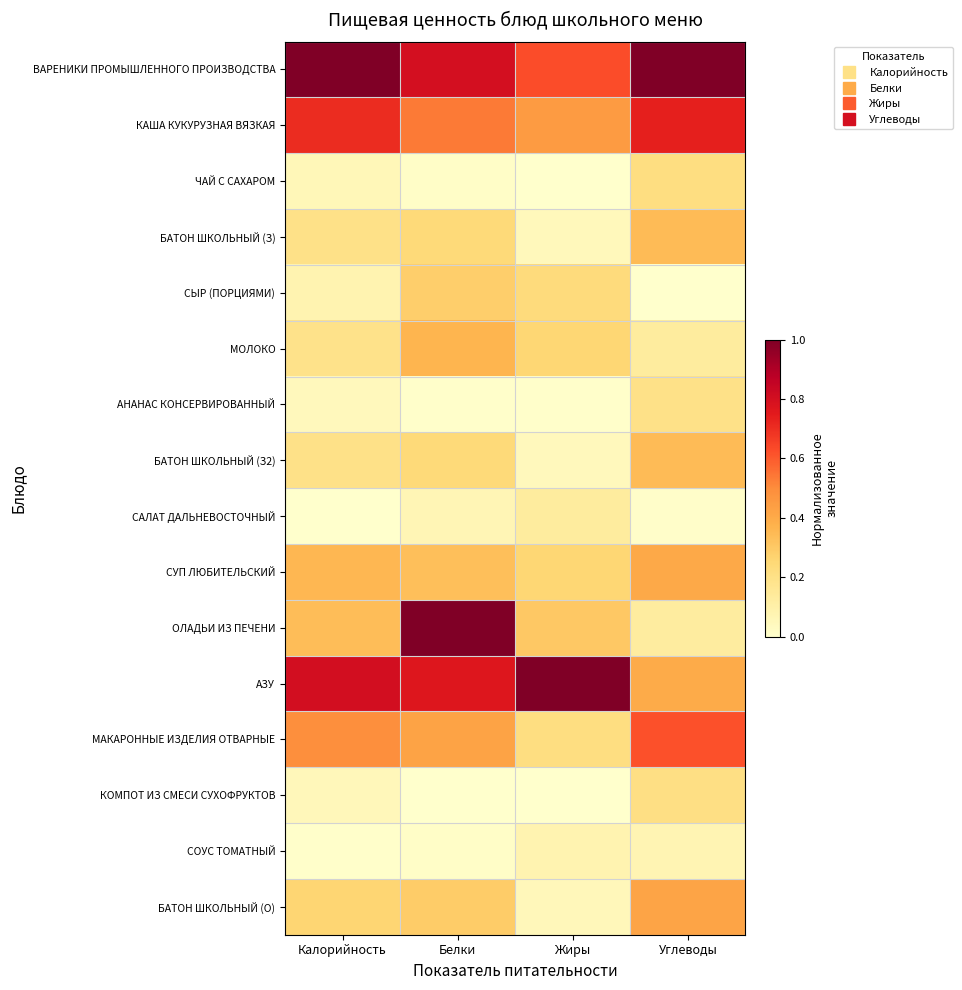

What is the difference between the highest and lowest values at Белки?

1.0